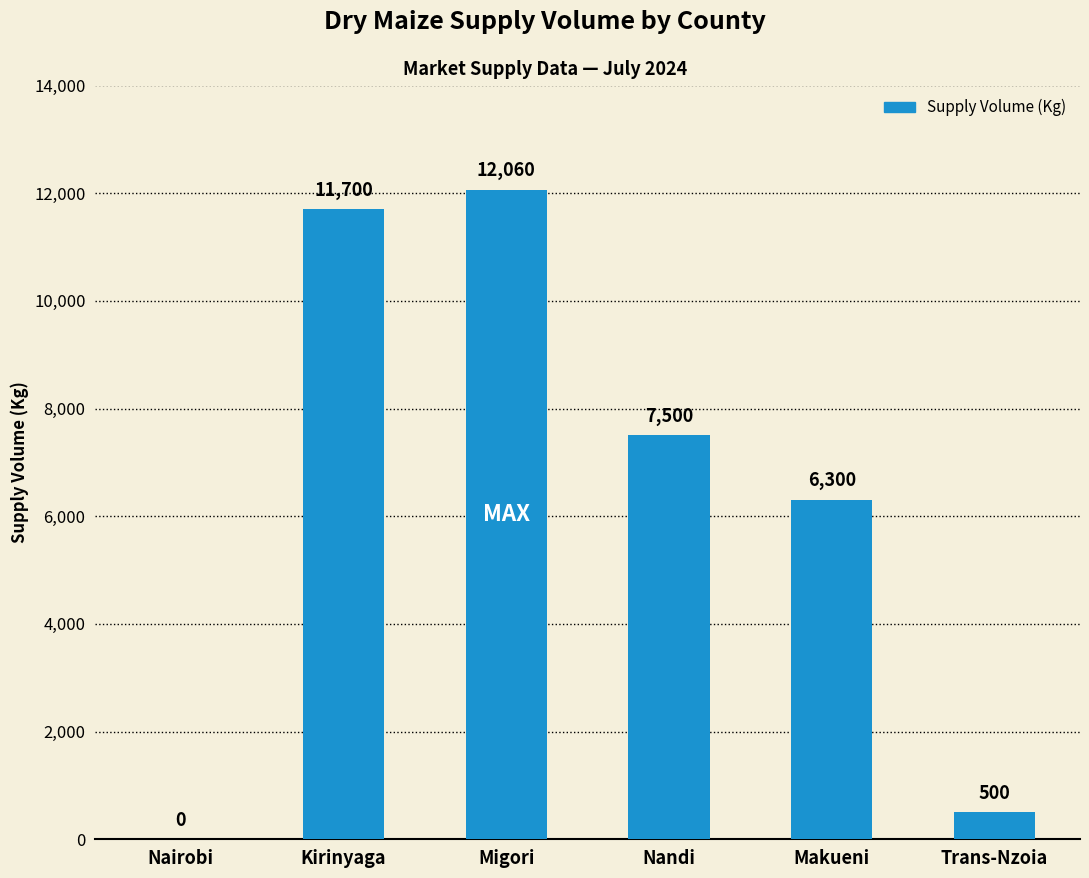

At which category does the chart reach its peak across all series?

Migori